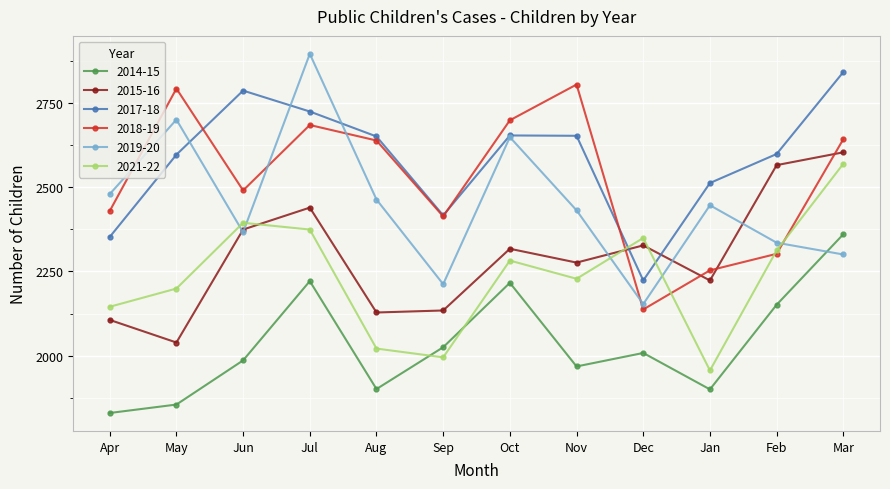

At which category does 2017-18 reach its first local valley?

Sep